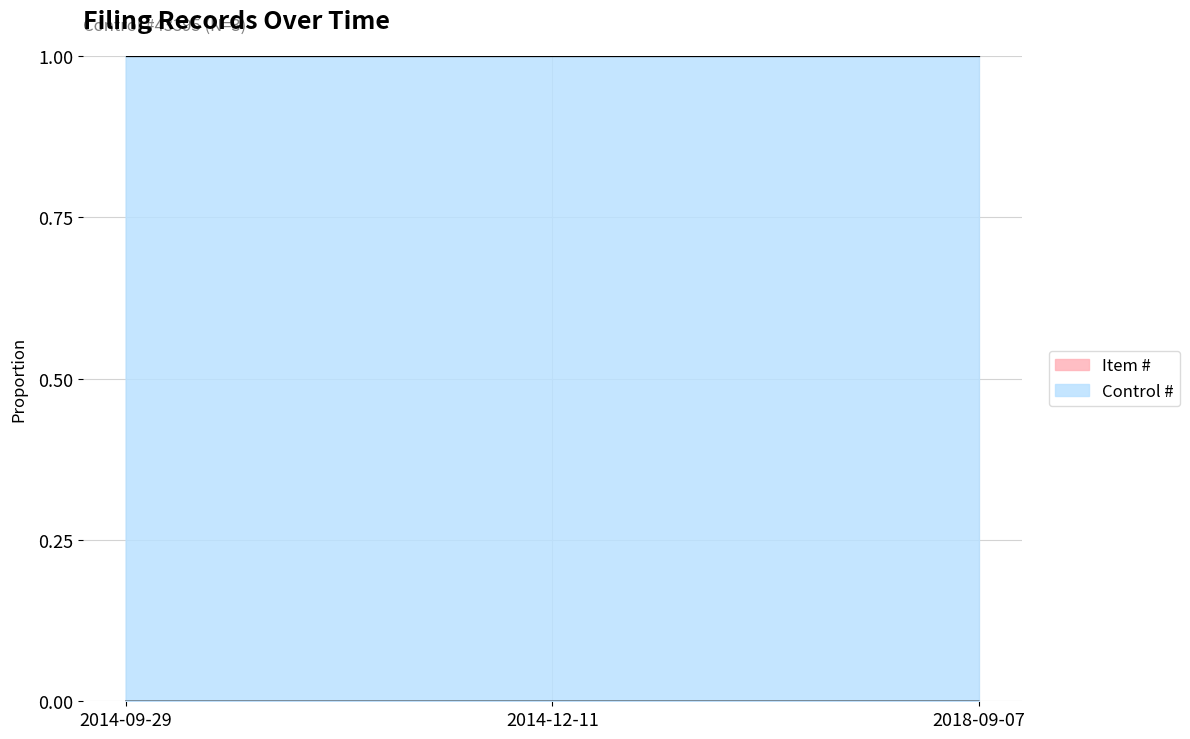

The chart shows a value of 0.0 at 2014-09-29. True or false?

True